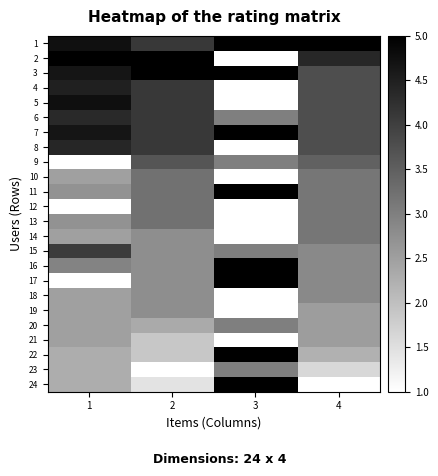

At 2, list the series in order from largest to smallest.

2, 3, 1, 4, 5, 6, 7, 8, 9, 10, 11, 12, 13, 14, 15, 16, 17, 18, 19, 20, 21, 22, 24, 23